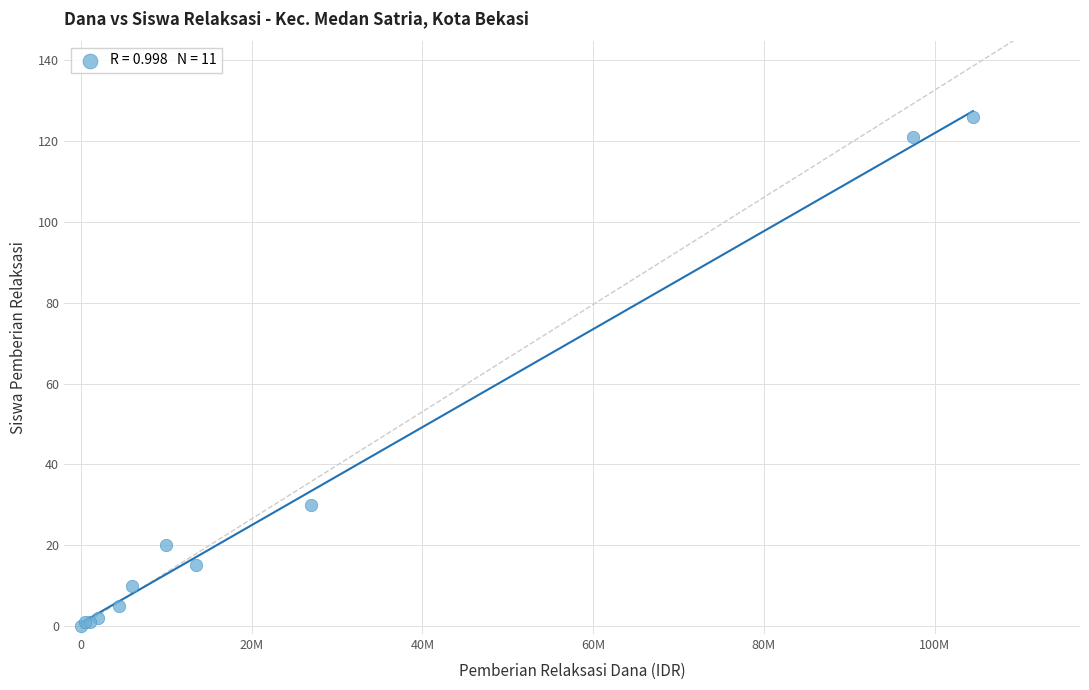

What Y value in the scatter plot is closest to 63?

30